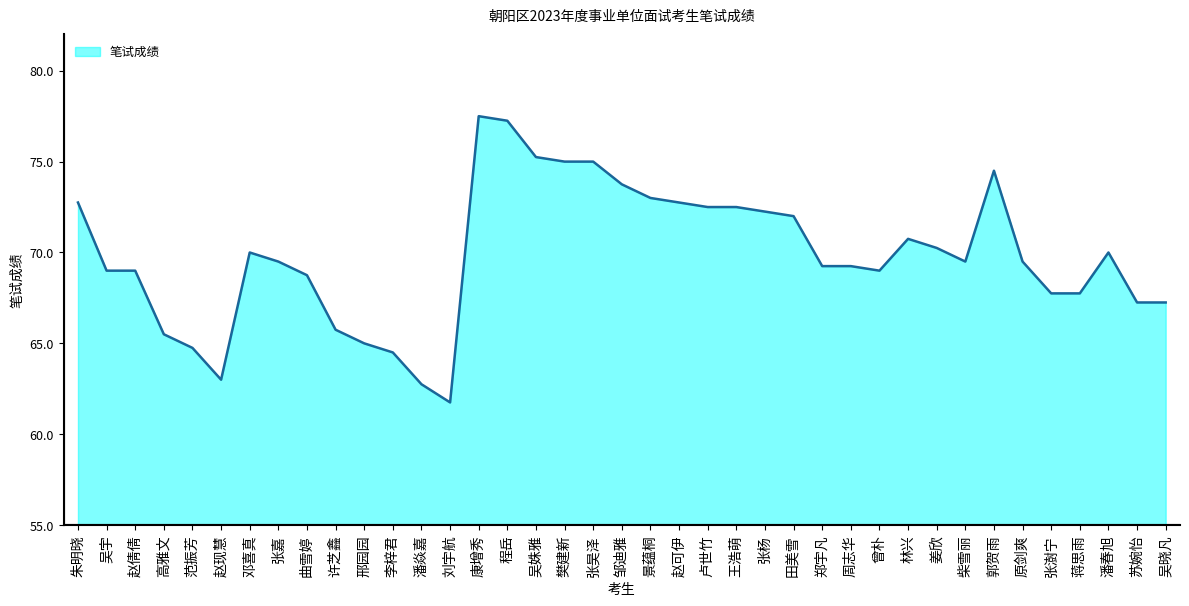

The chart shows a value of 69.2 at 郑宇凡. True or false?

True